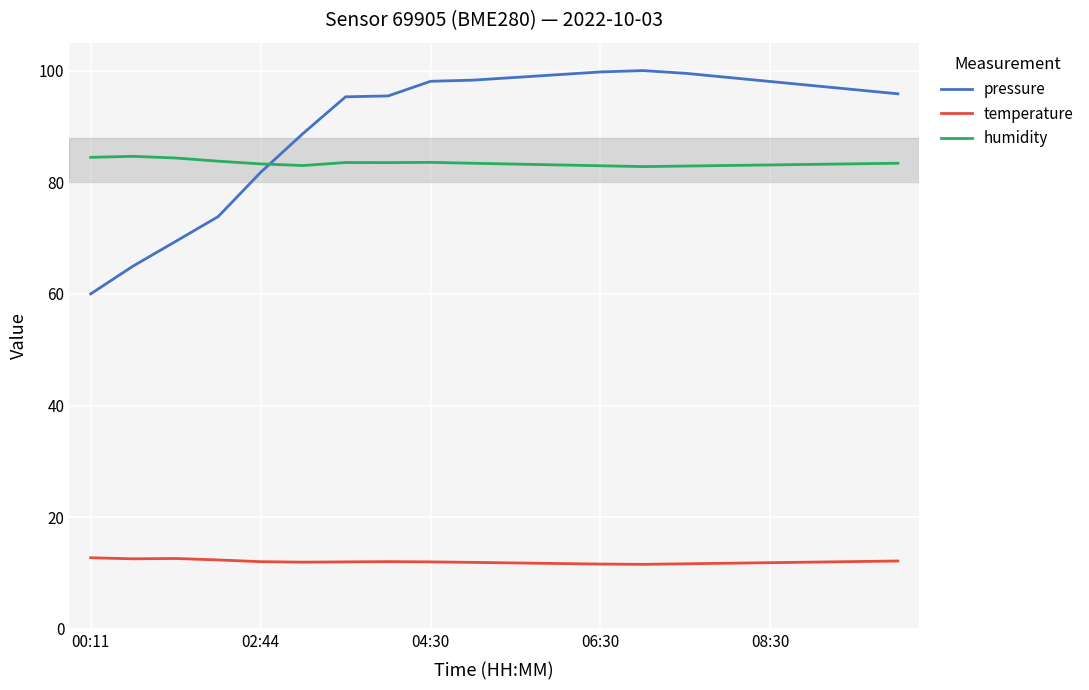

What is the highest value of the pressure series?

100.0